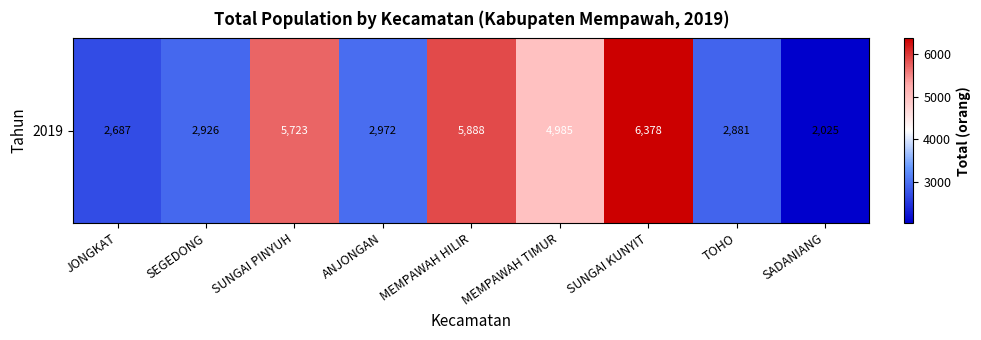

What is the difference between the maximum and minimum values?

4353